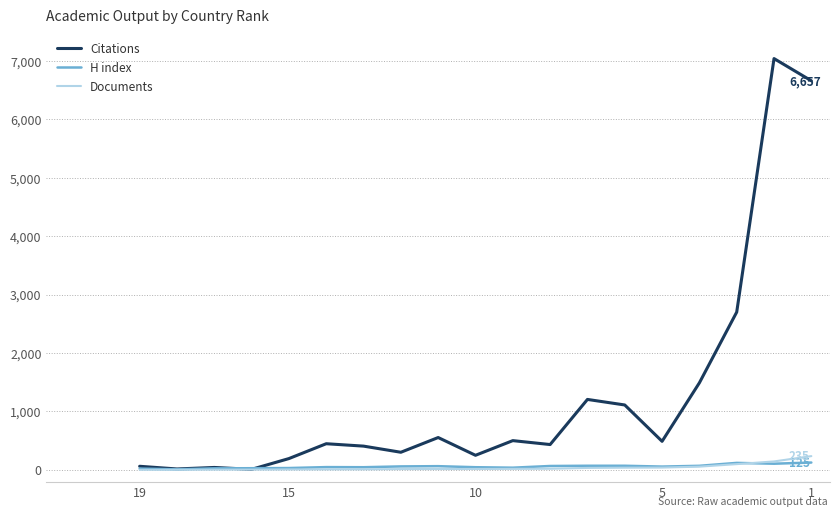

True or false: Documents has more than 0 points higher than both neighbors.

False